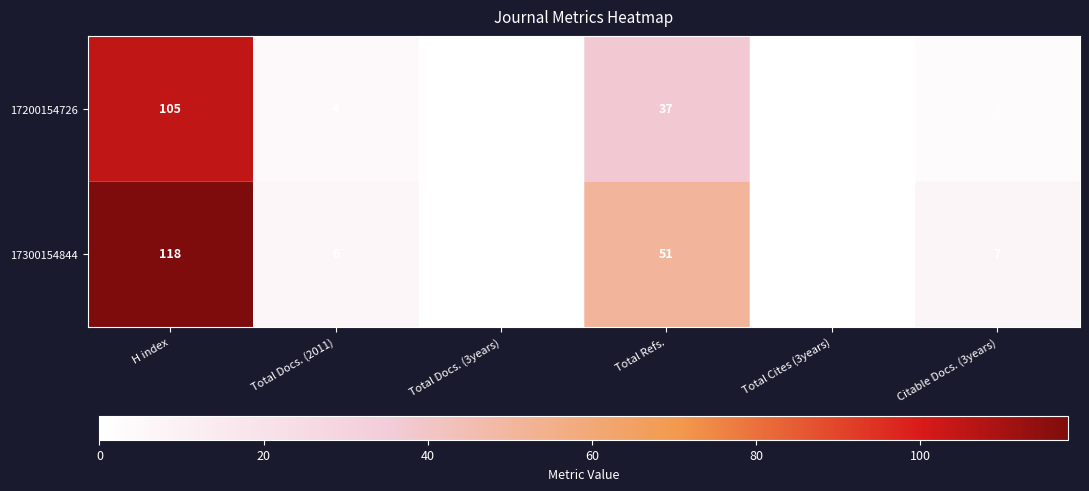

Is it true that 17300154844 equals 6 at Total Docs. (2011)?

True